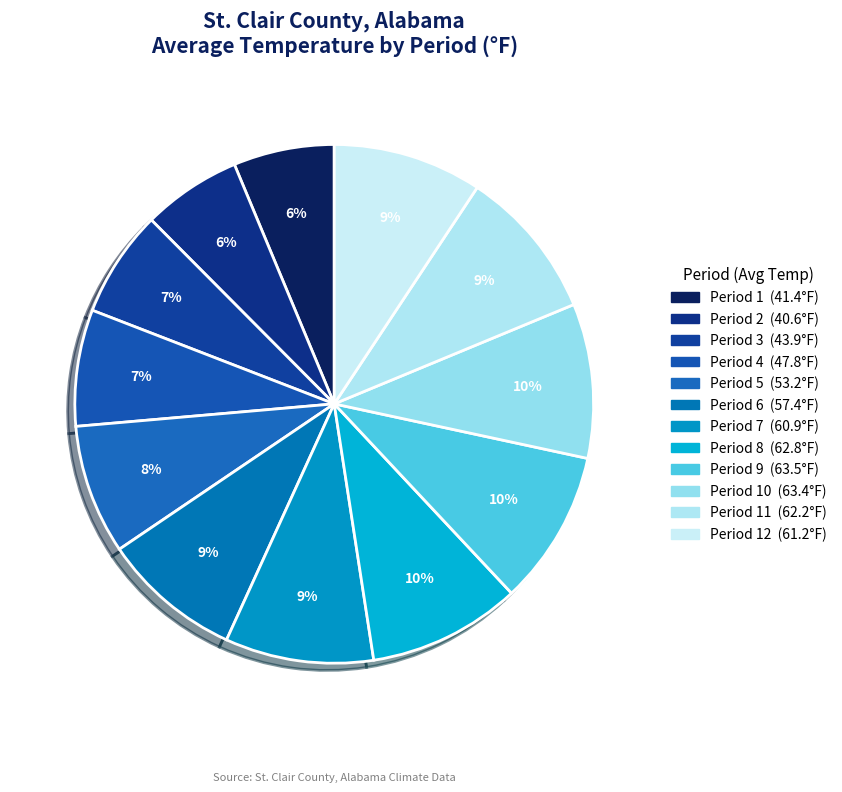

Is there a majority slice in this chart?

No